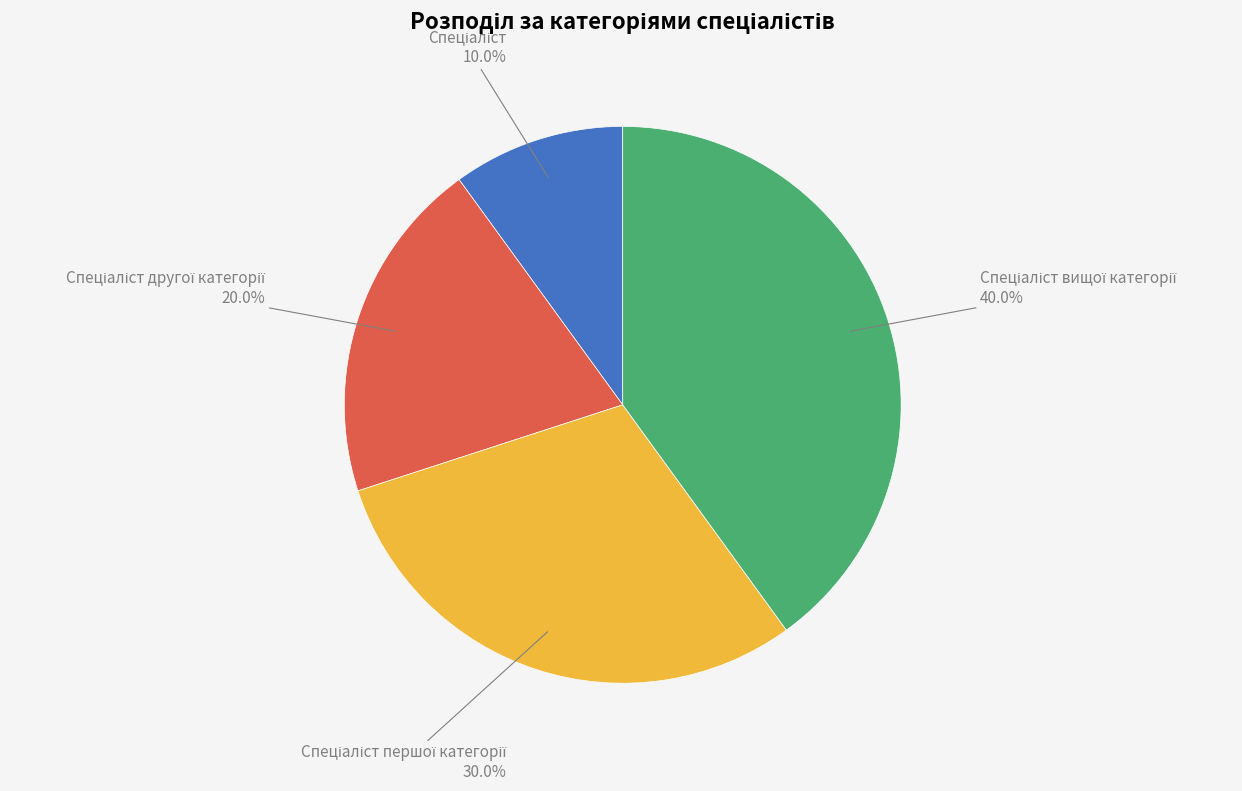

Is there a majority slice in this chart?

No